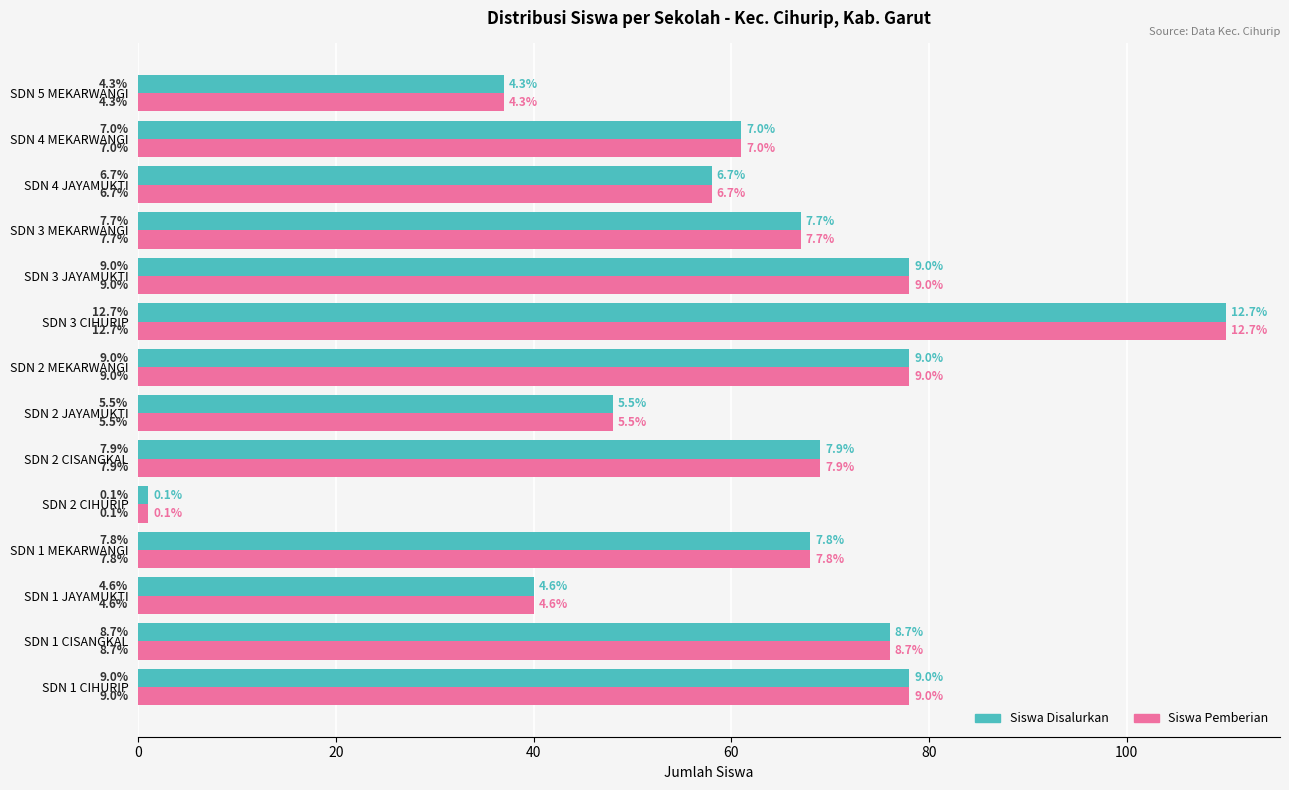

What are all the series names shown in the legend?

Siswa Disalurkan, Siswa Pemberian